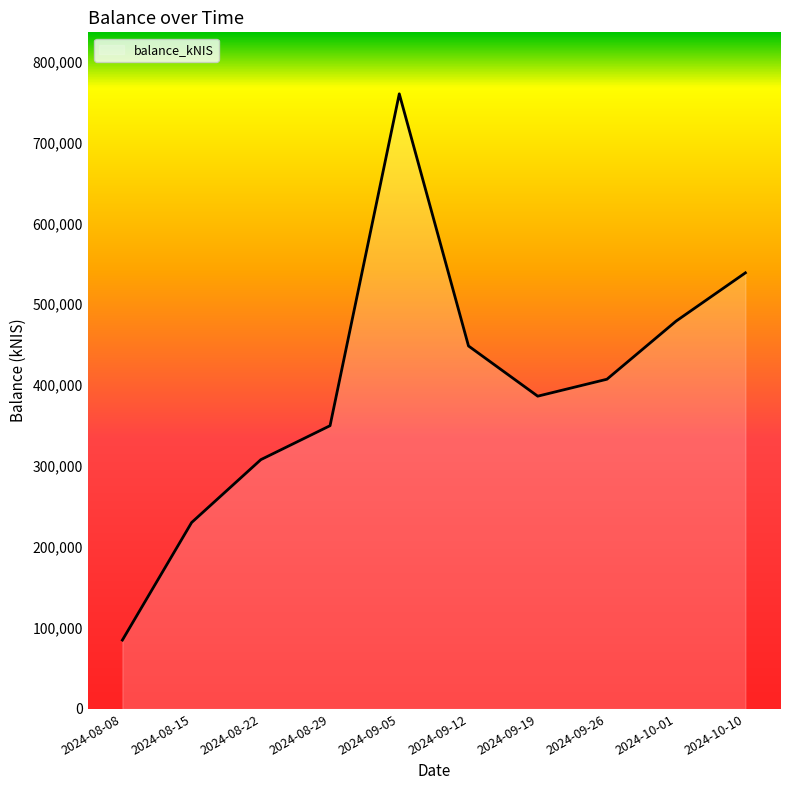

Reading left to right, list all the values displayed in this chart.

2024-08-08=85096.0	2024-08-15=230335.0	2024-08-22=308025.1	2024-08-29=349994.0	2024-09-05=760018.2	2024-09-12=448495.1	2024-09-19=386457.5	2024-09-26=407392.3	2024-10-01=479267.8	2024-10-10=538844.5